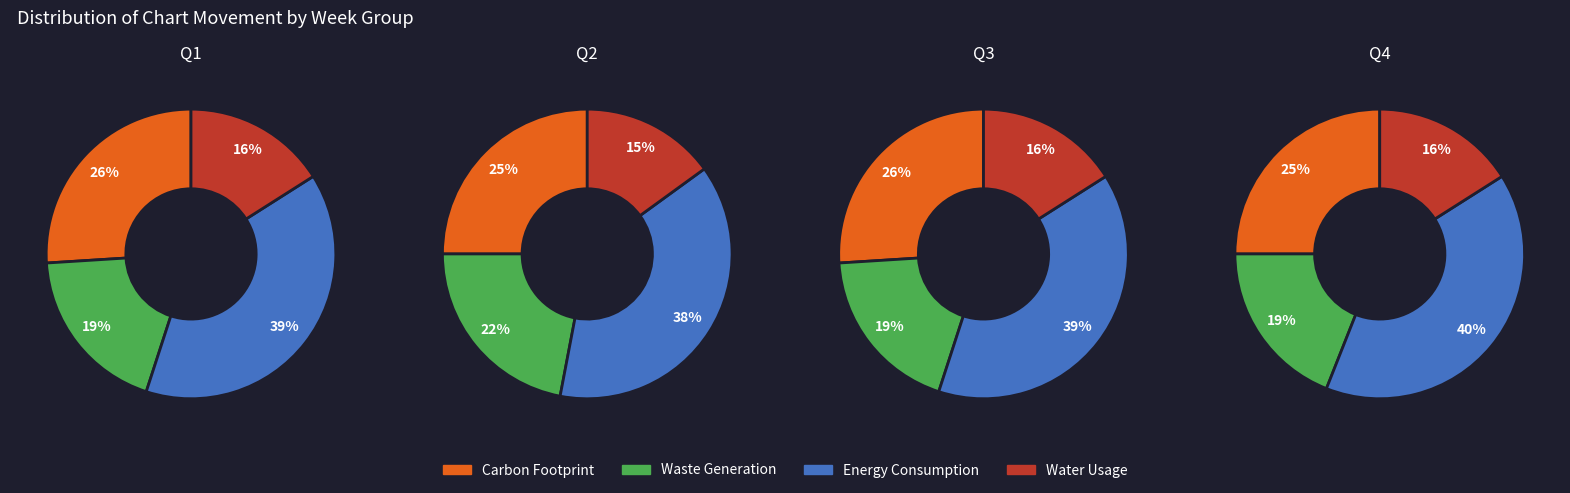

Which series has the widest spread of values?

Waste Generation